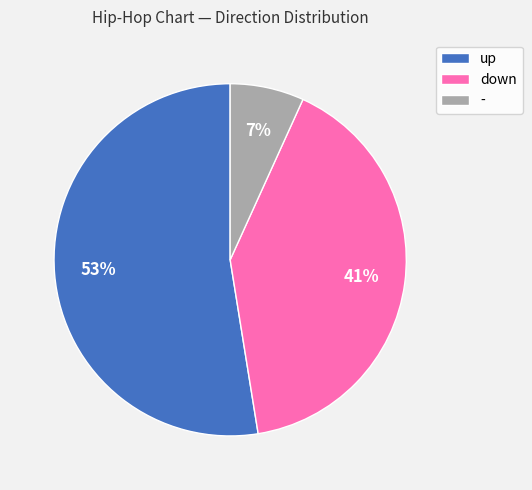

True or false: down accounts for 41% of the total.

True